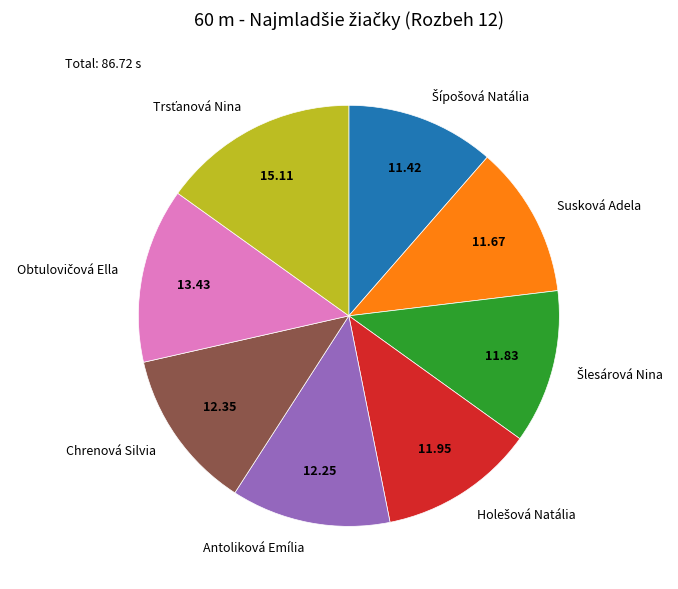

Does Chrenová Silvia represent more than half of the total?

No